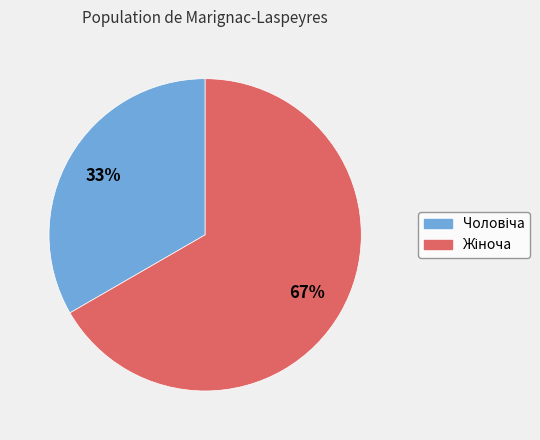

To the nearest percent, what is the average slice percentage?

50%